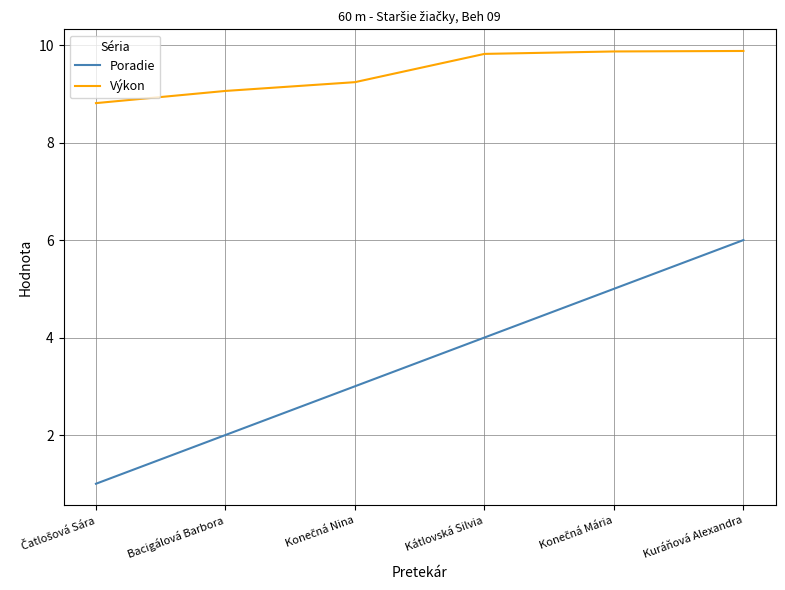

List the series in order of their overall mean, lowest first.

Poradie, Výkon